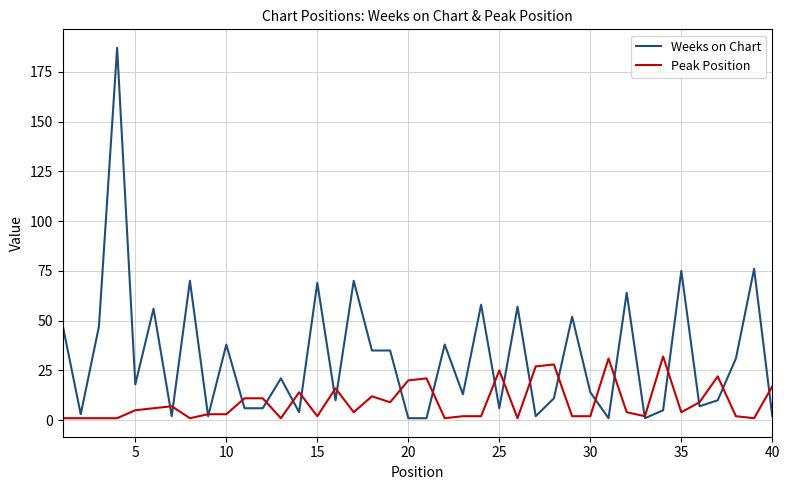

Which series has the widest spread of values?

Weeks on Chart